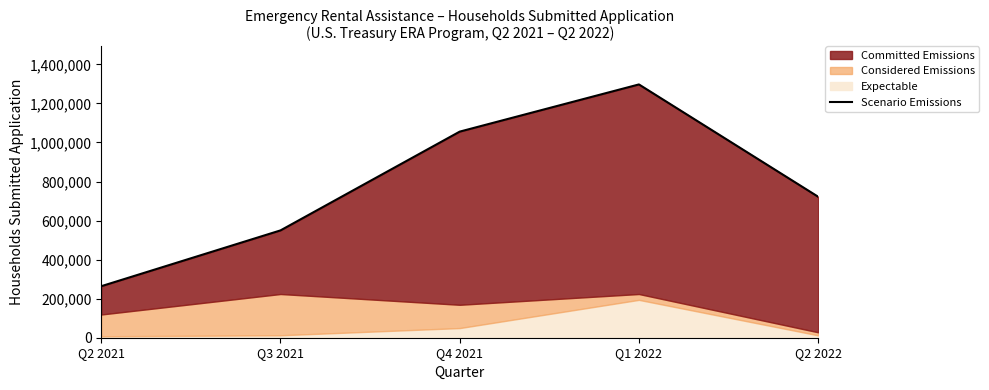

What position from the right is Q1 2022?

2